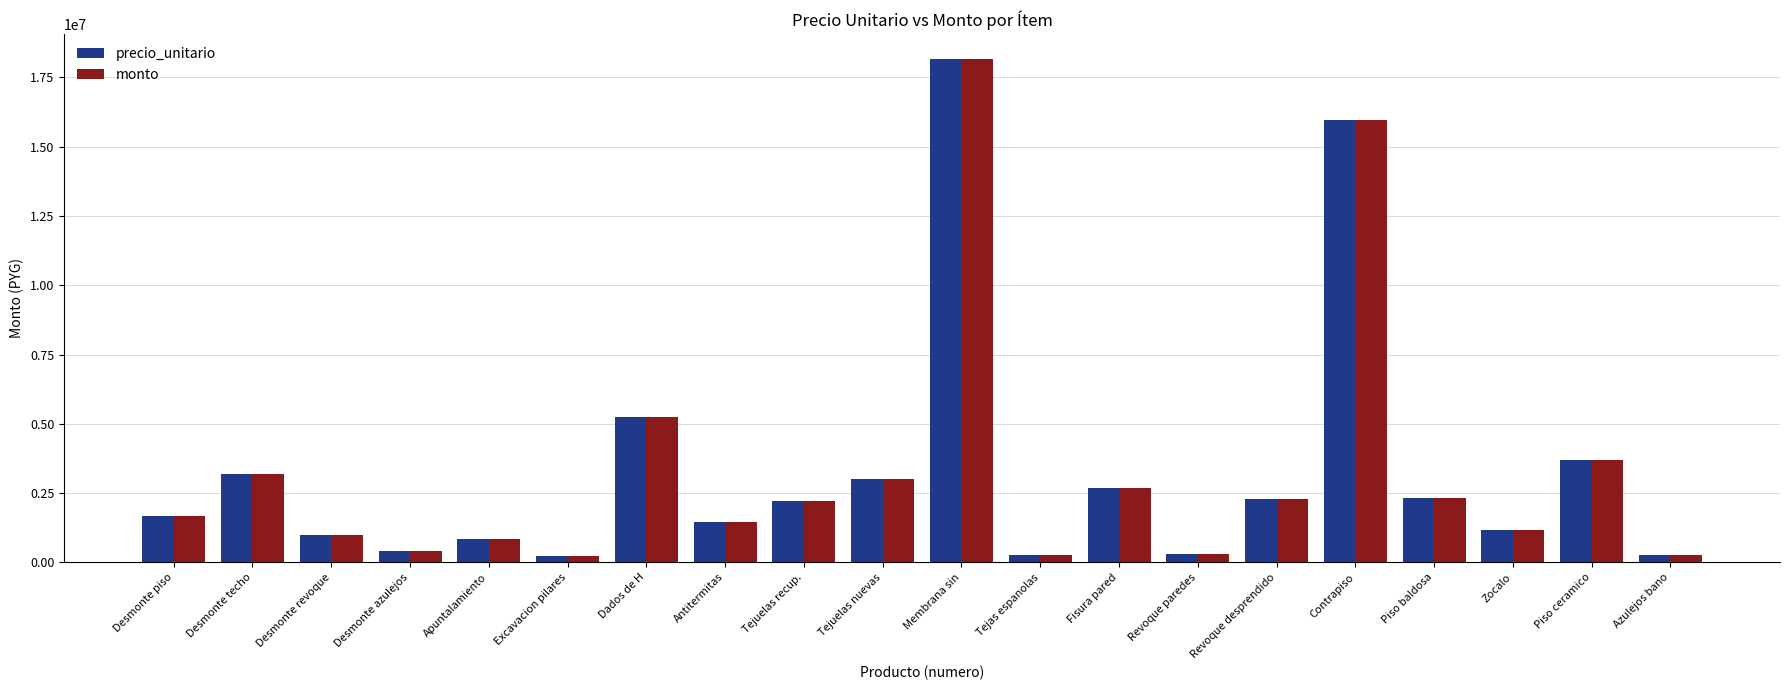

Where does the monto series first go above 2208000?

Desmonte techo